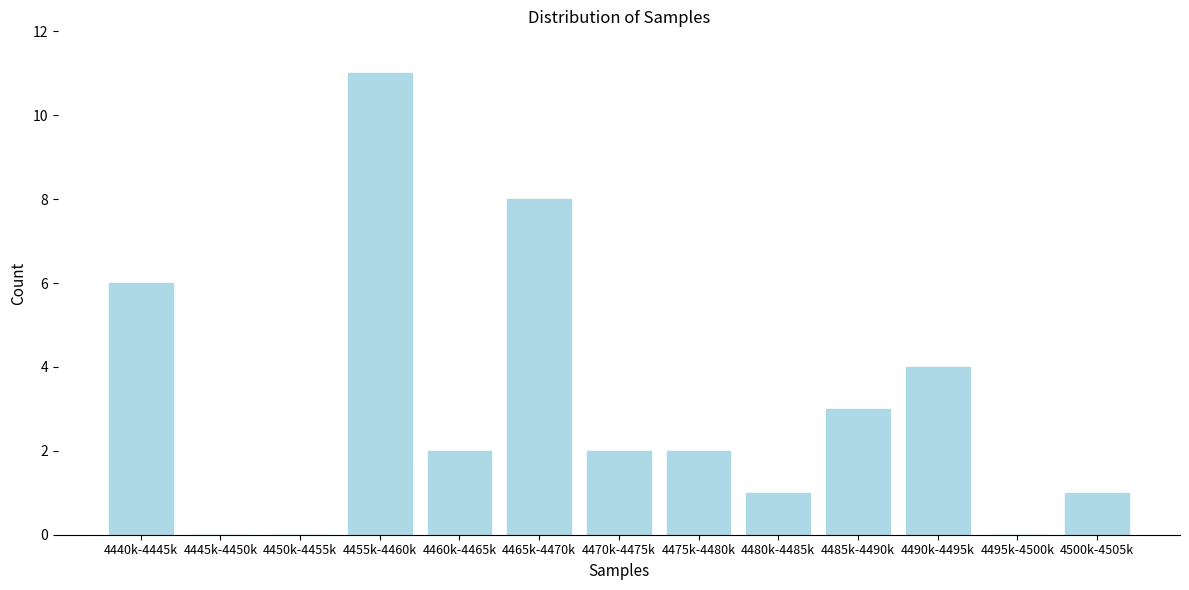

Reading right to left, what are all the values shown in this chart?

4500k-4505k=1	4495k-4500k=0	4490k-4495k=4	4485k-4490k=3	4480k-4485k=1	4475k-4480k=2	4470k-4475k=2	4465k-4470k=8	4460k-4465k=2	4455k-4460k=11	4450k-4455k=0	4445k-4450k=0	4440k-4445k=6